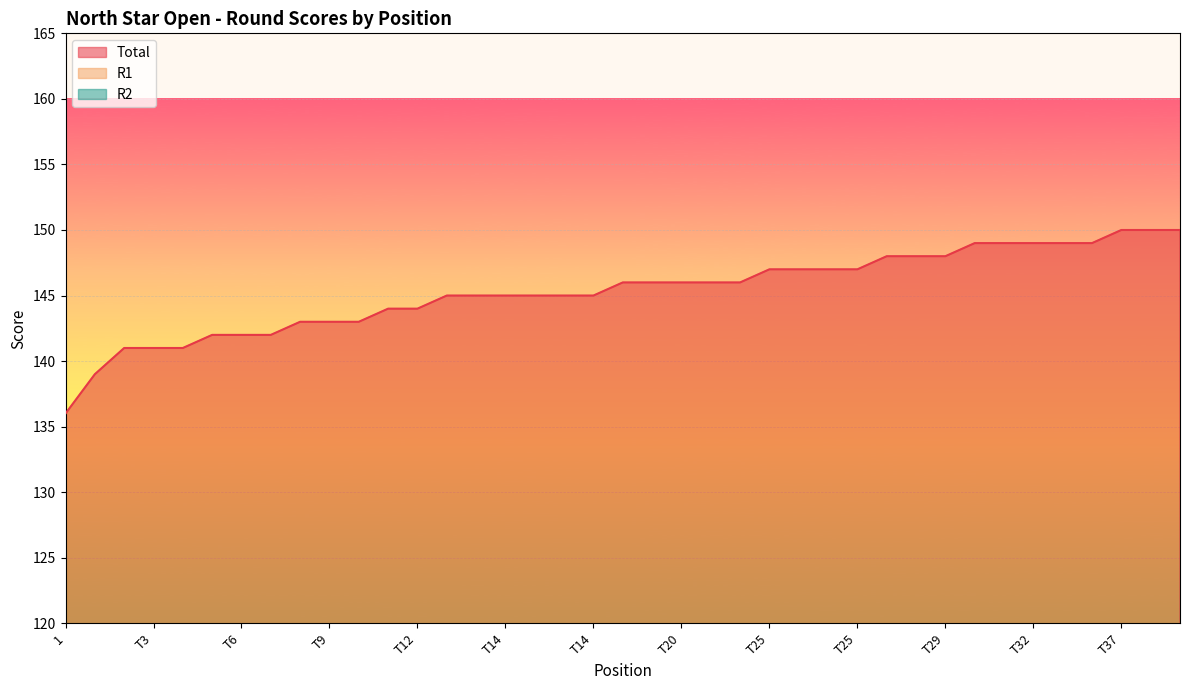

Reading right to left, transcribe all the data shown in this chart.

R1: 74	77	76	73	74	74	77	77	72	73	74	73	73	73	74	71	72	73	73	74	71	71	72	72	72	73	72	73	69	70	72	69	70	72	67	69	71	68	68
R2: 76	73	74	76	75	75	72	72	76	75	74	74	74	74	73	75	74	73	73	72	74	74	73	73	73	72	72	71	74	73	71	73	72	70	74	72	70	71	68
Total: 150	150	150	149	149	149	149	149	148	148	148	147	147	147	147	146	146	146	146	146	145	145	145	145	145	145	144	144	143	143	143	142	142	142	141	141	141	139	136